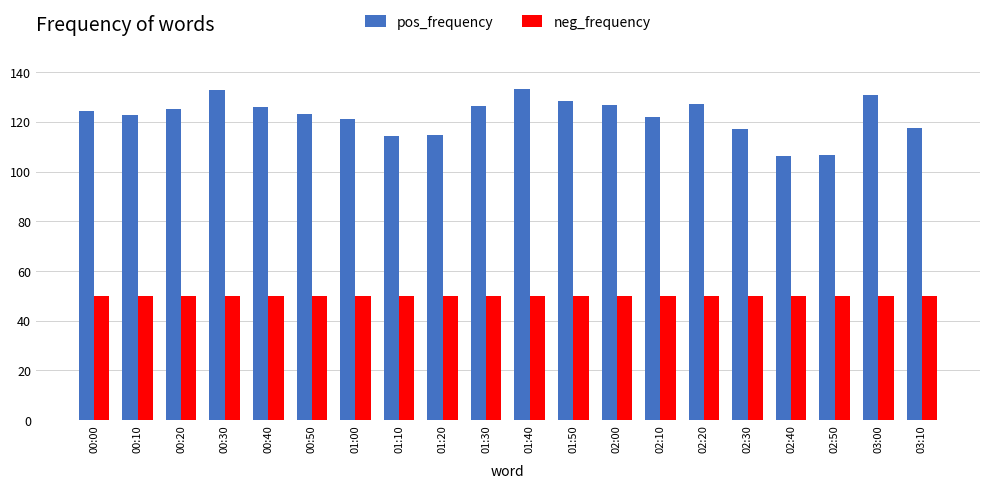

Are the bars grouped side by side (vs. stacked)?

Yes